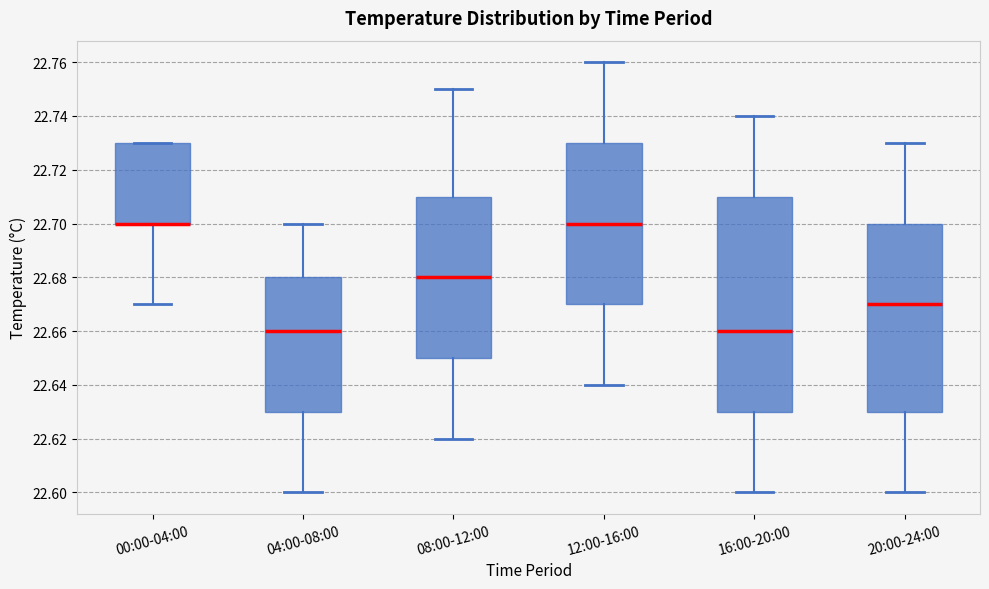

Reading left to right, transcribe this box plot: for each box, give where its median line is, the range the box spans, and where its two whiskers end, as read against the y-axis. The values are not printed on the chart, so give them approximately, as read against the axis.

00:00-04:00: median 22.70 (drawn on the box's lower edge), box 22.70 to 22.73, whiskers 22.67 to 22.73
04:00-08:00: median 22.66, box 22.63 to 22.68, whiskers 22.60 to 22.70
08:00-12:00: median 22.68, box 22.65 to 22.71, whiskers 22.62 to 22.75
12:00-16:00: median 22.70, box 22.67 to 22.73, whiskers 22.64 to 22.76
16:00-20:00: median 22.66, box 22.63 to 22.71, whiskers 22.60 to 22.74
20:00-24:00: median 22.67, box 22.63 to 22.70, whiskers 22.60 to 22.73